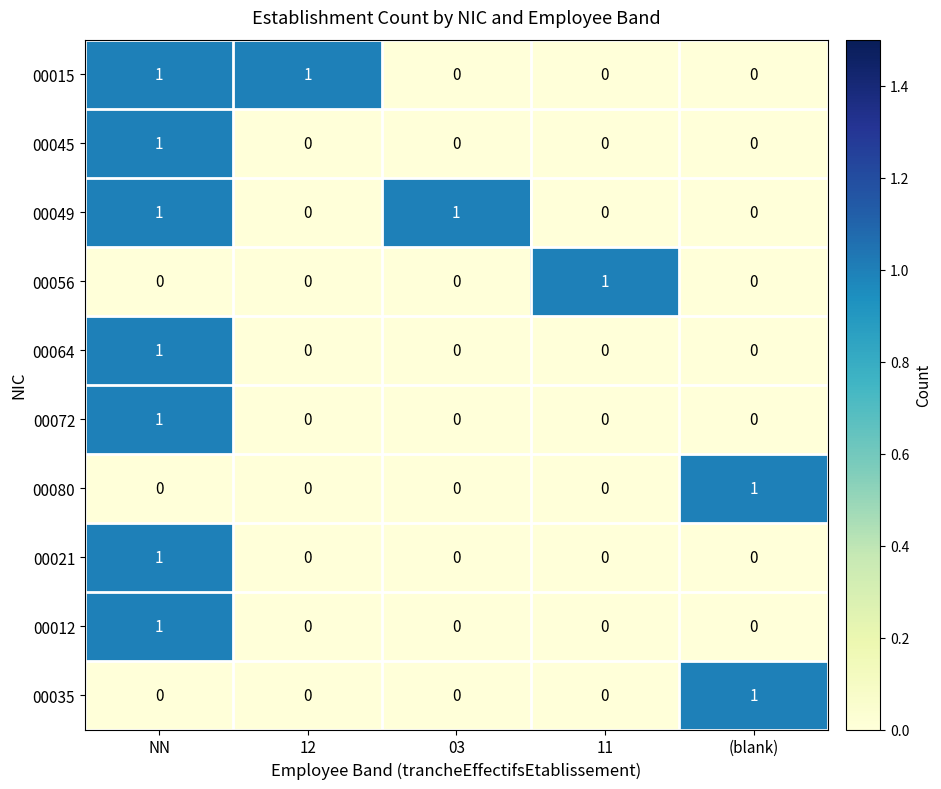

True or false: 00080 has a value of 0 at 11.

True